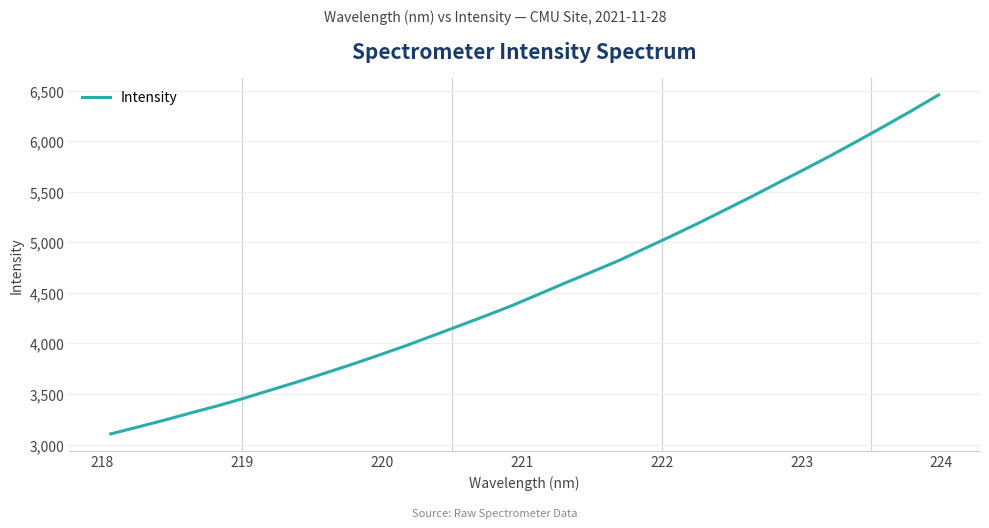

What is the smallest value displayed?

3106.1